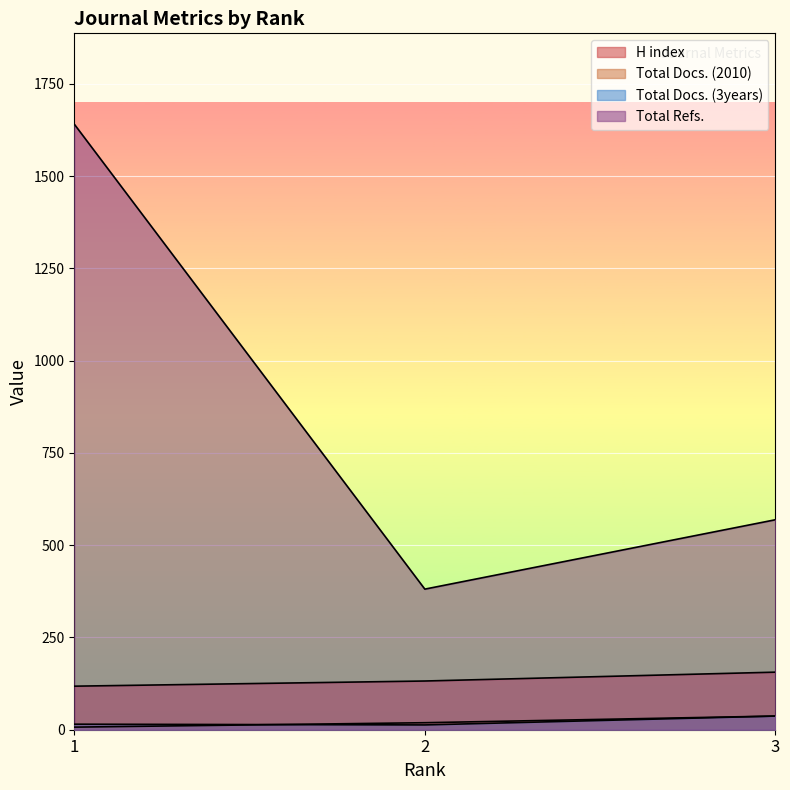

Which series has the widest spread of values?

Total Refs.